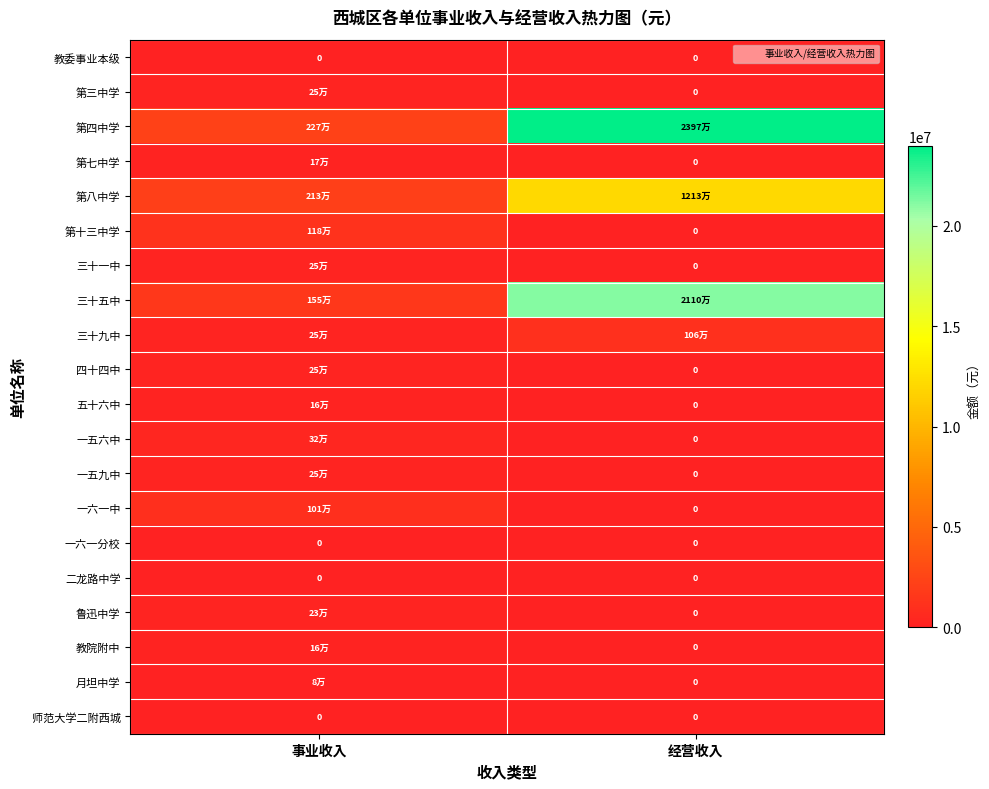

Rank the categories by 二龙路中学 value from lowest to highest.

事业收入, 经营收入